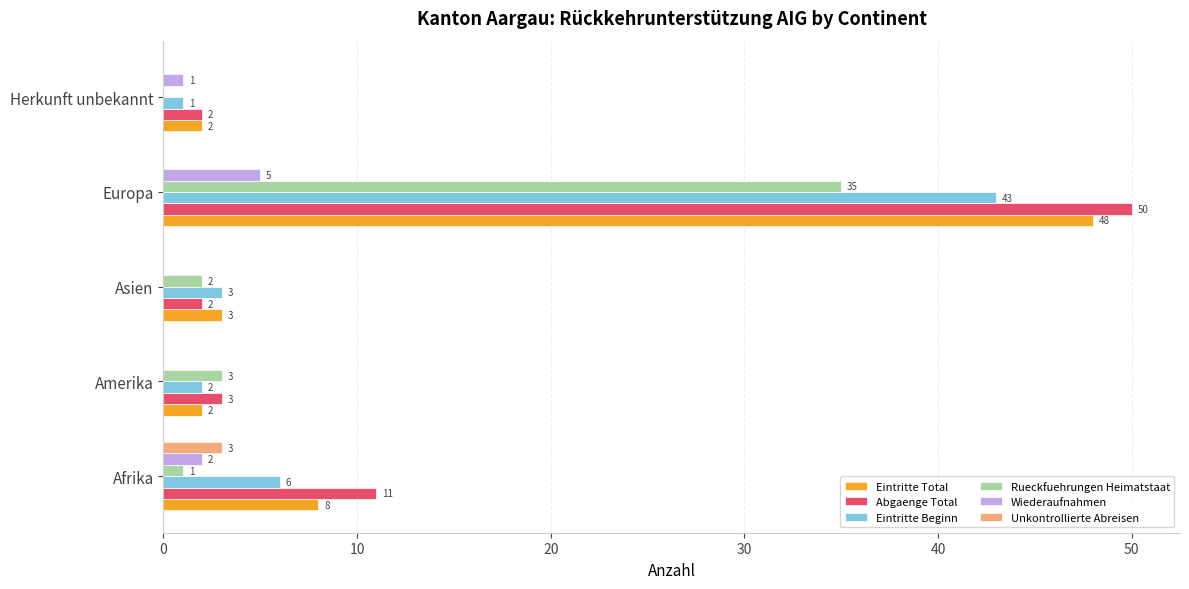

Is it true that Eintritte Beginn equals 2 at Afrika?

False